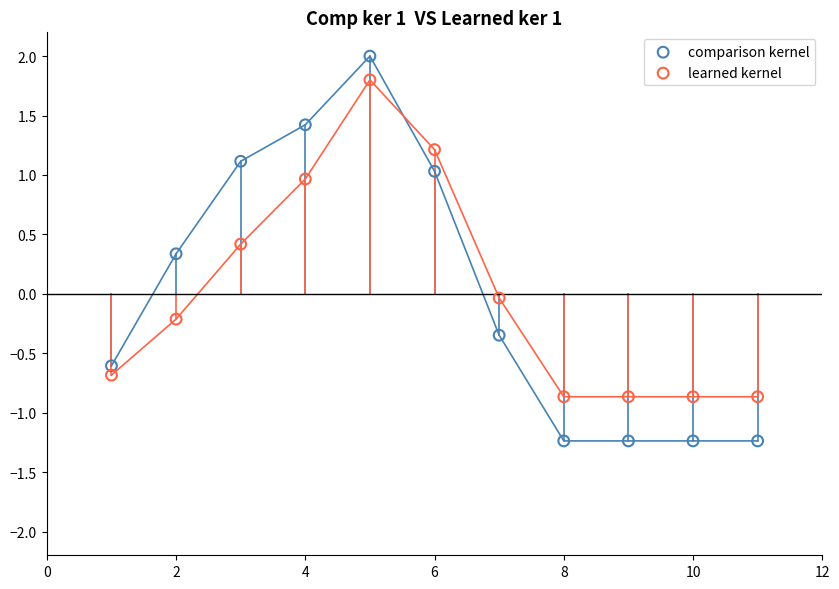

Which series contains the highest Y value?

comparison kernel